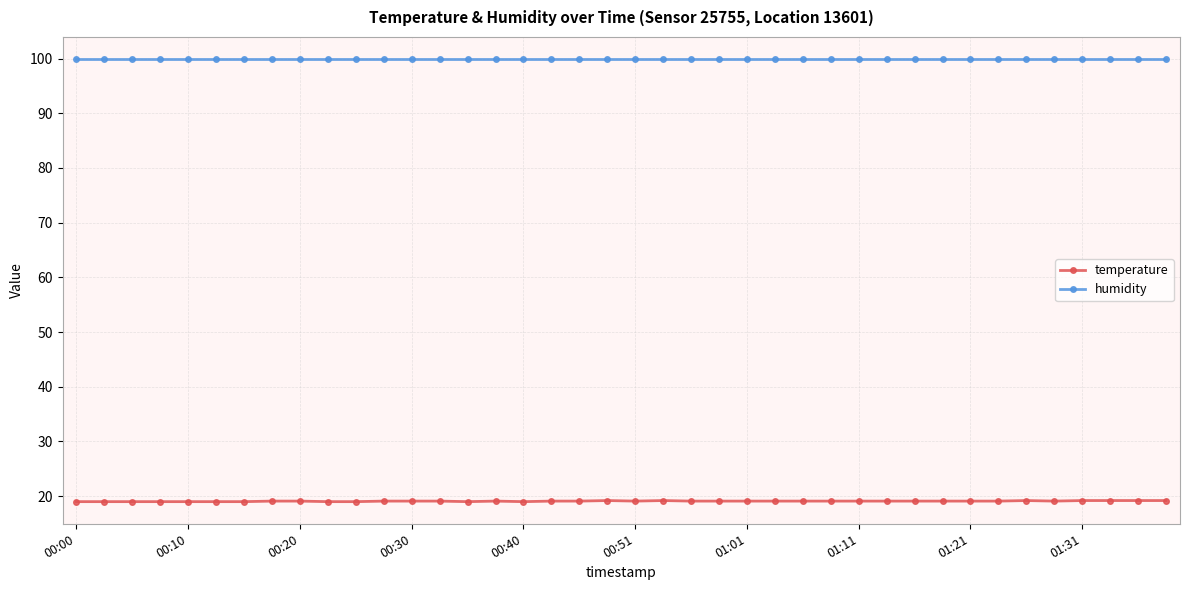

How many lines are shown in the chart?

2